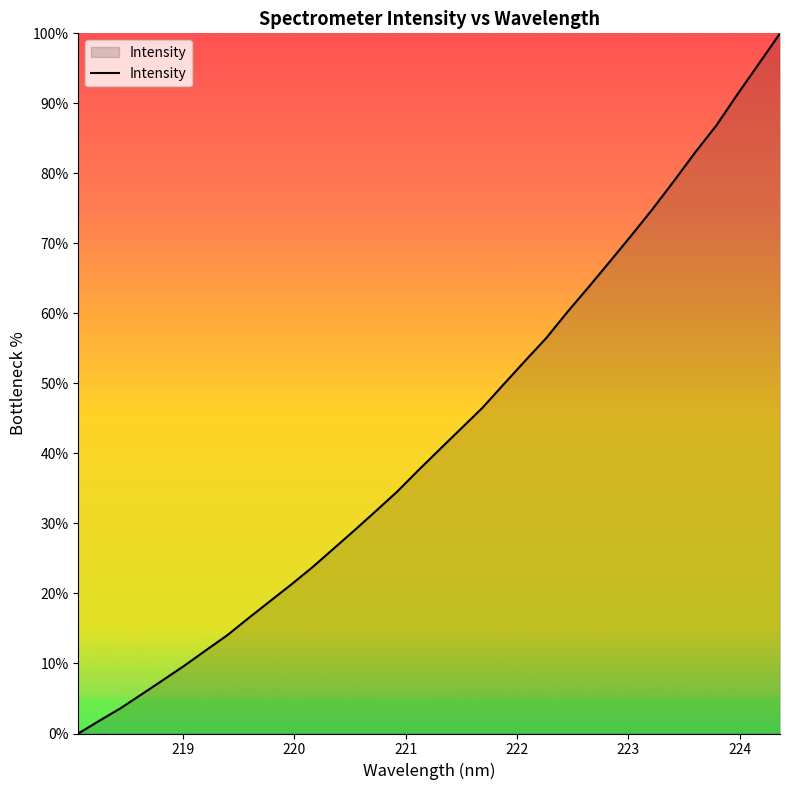

What is the maximum value shown in the chart?

100.0